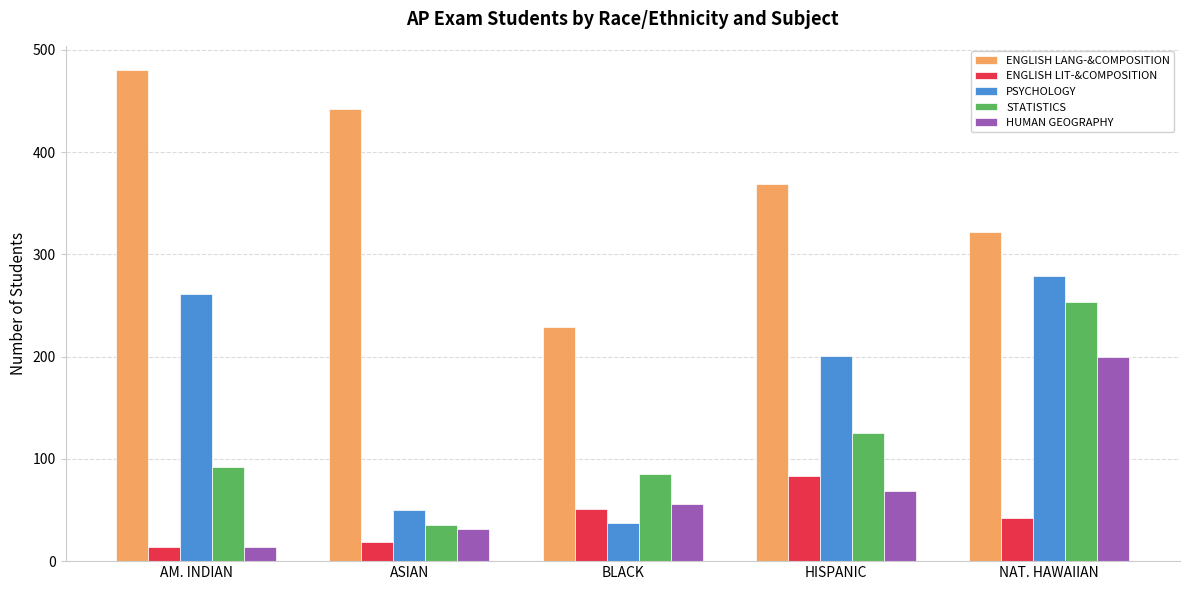

What is the difference between the highest and lowest values at BLACK?

192